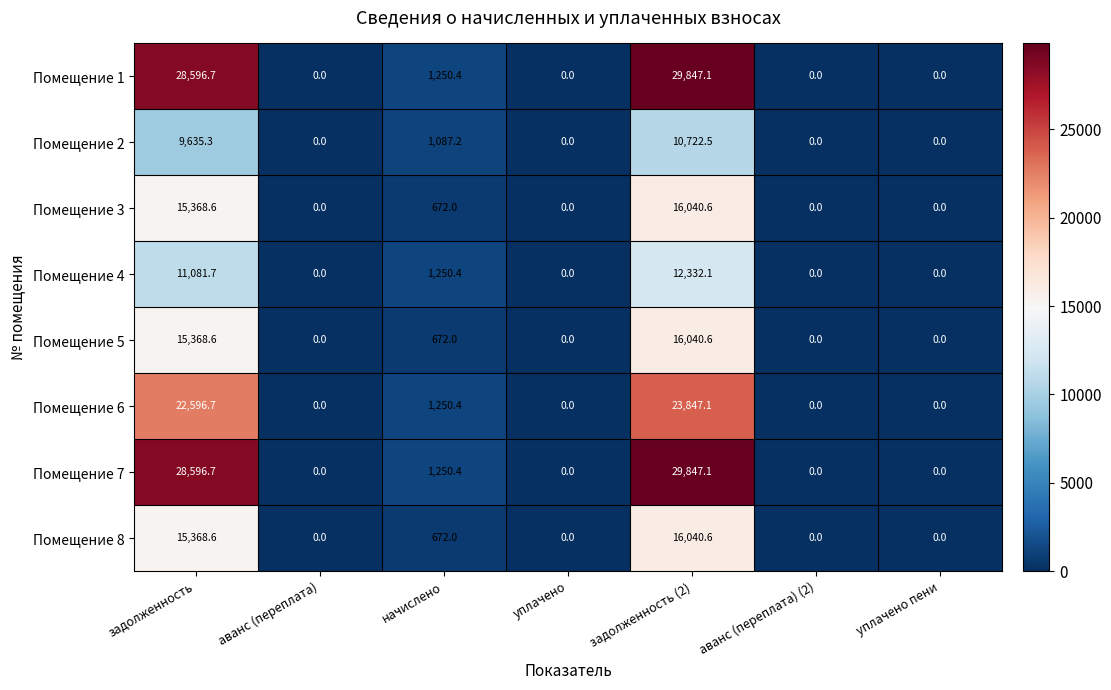

What is the difference between the highest and lowest values at задолженность?

18961.4